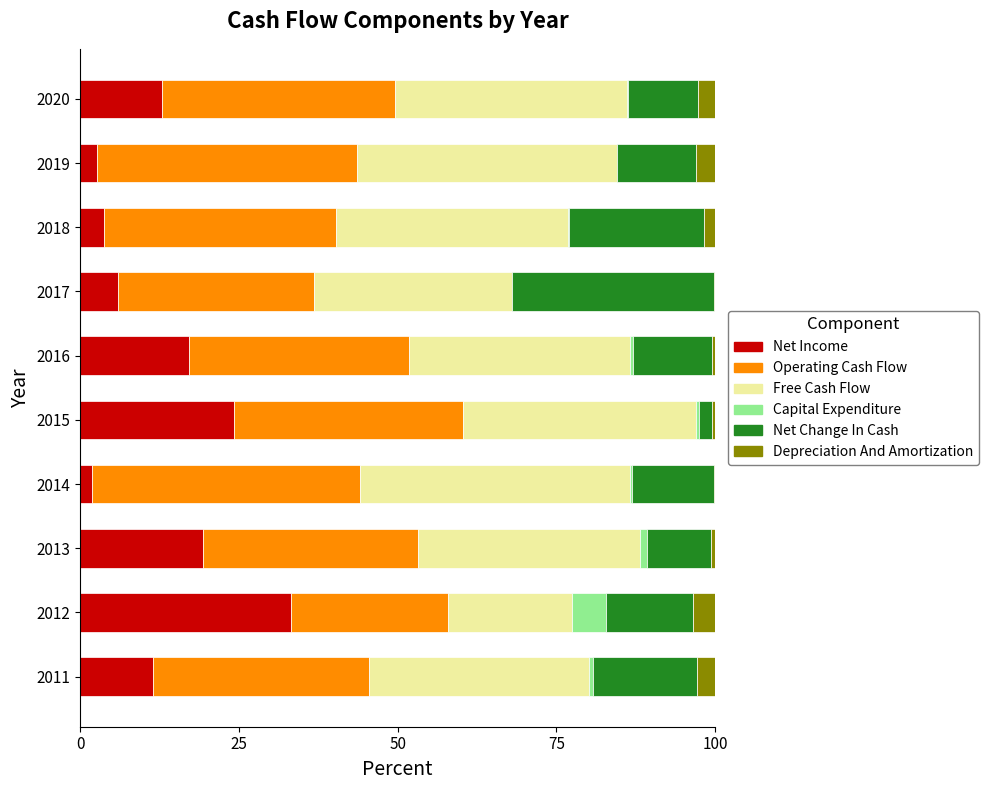

True or false: Net Income has a value of 19.3 at 2013.

True